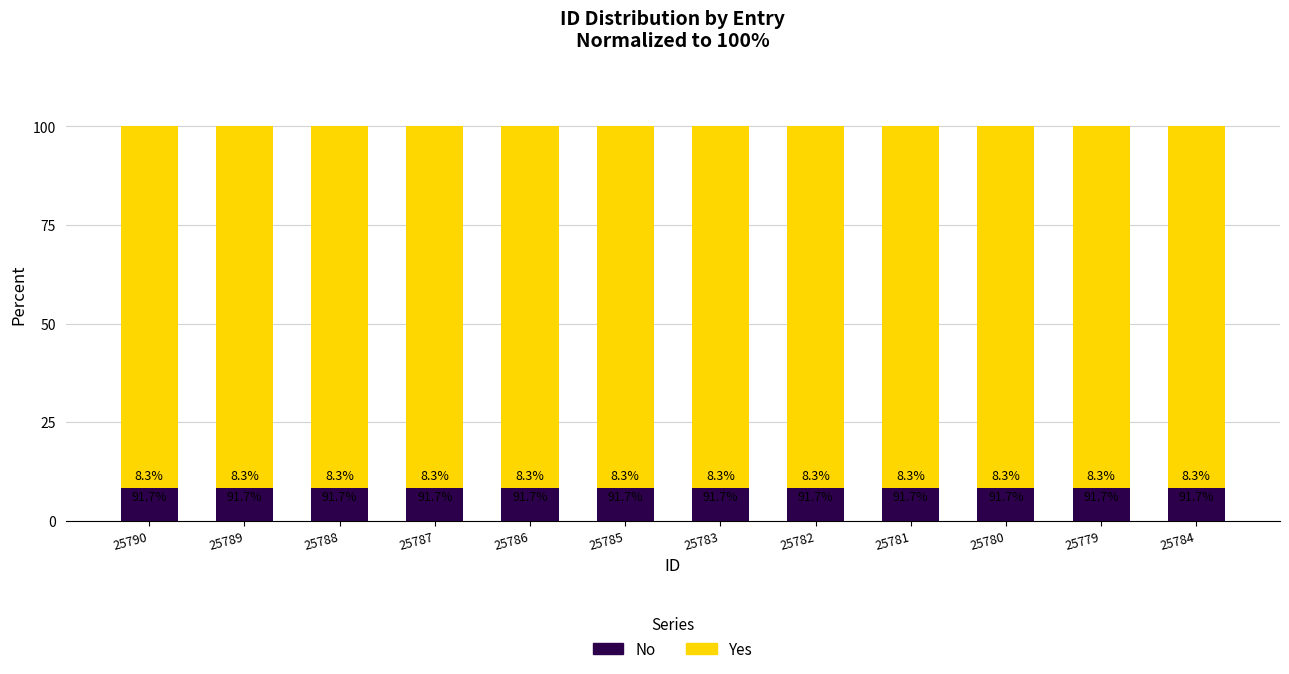

What is the total value across all series at 25782?

100.0